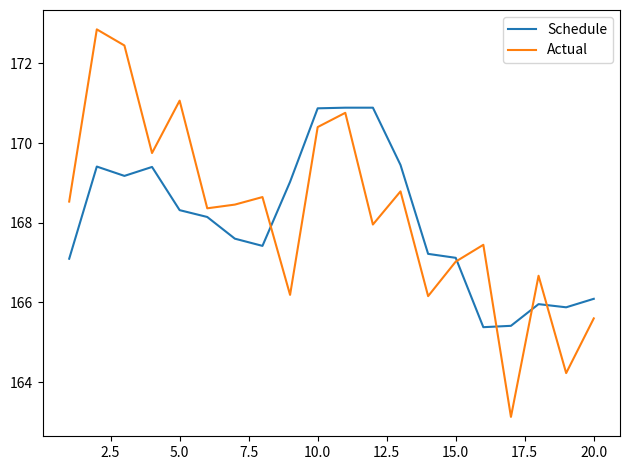

How many lines are shown in the chart?

2